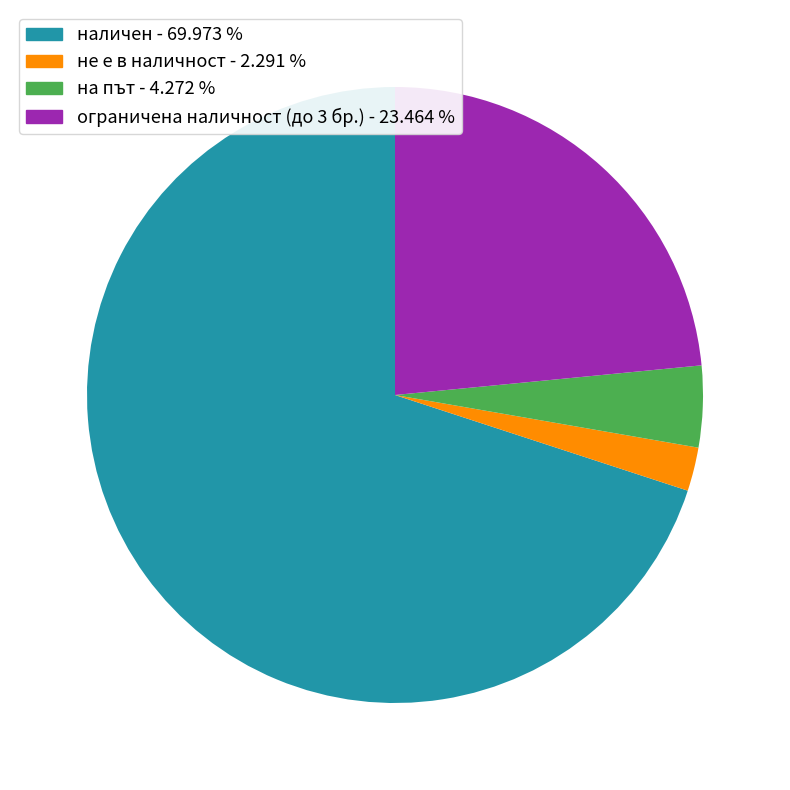

Rank the categories by value from highest to lowest.

наличен, ограничена наличност (до 3 бр.), на път, не е в наличност